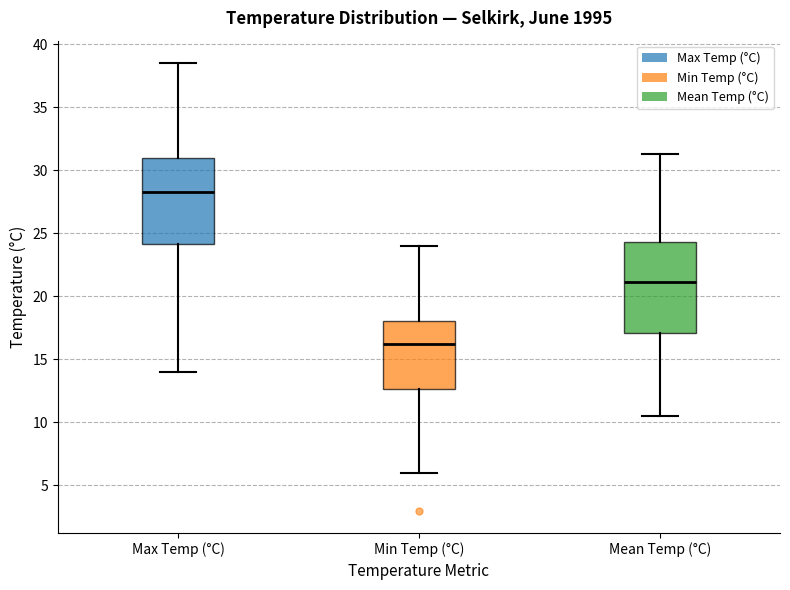

Reading left to right, read every box against the y-axis: the position of its median line, the range the box covers, and the ends of its whiskers. The values are not printed on the chart, so give them approximately, as read against the axis.

Max Temp (°C): median 28.5, box 24.0 to 31.0, whiskers 14.0 to 38.5
Min Temp (°C): median 16.5, box 12.5 to 18.0, whiskers 6.0 to 24.0
Mean Temp (°C): median 21.0, box 17.0 to 24.5, whiskers 10.5 to 31.5